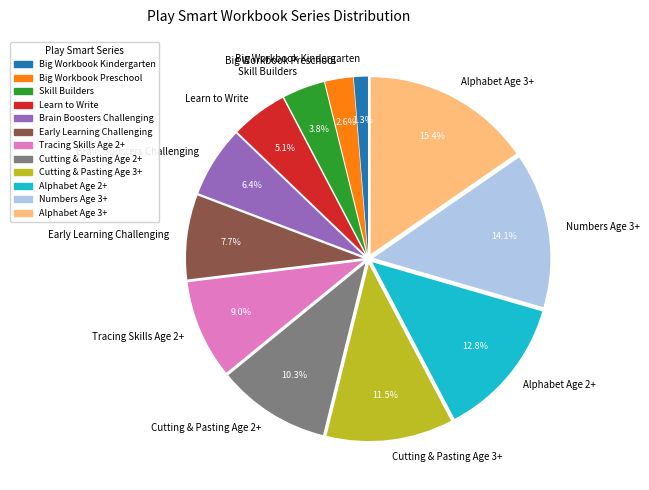

Which slice is the largest?

Alphabet Age 3+